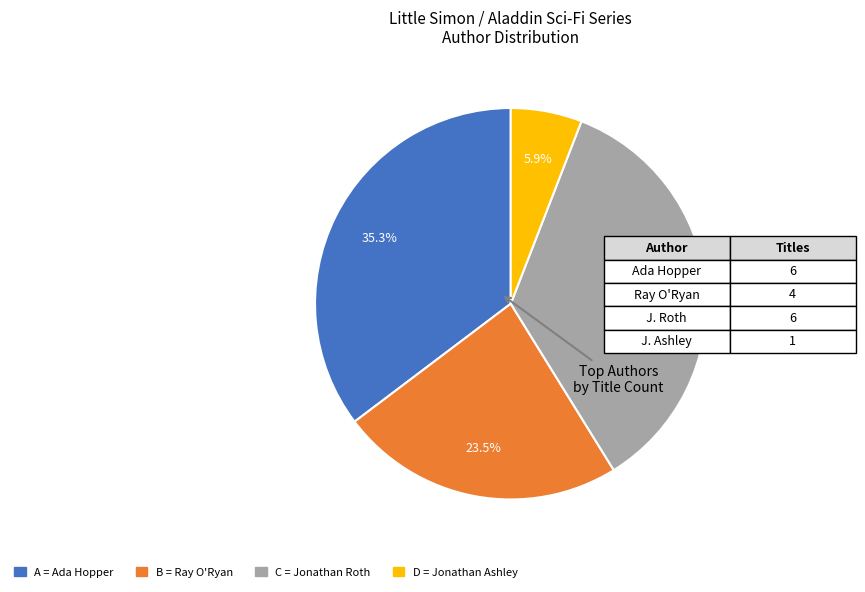

Does any single category account for the majority?

No